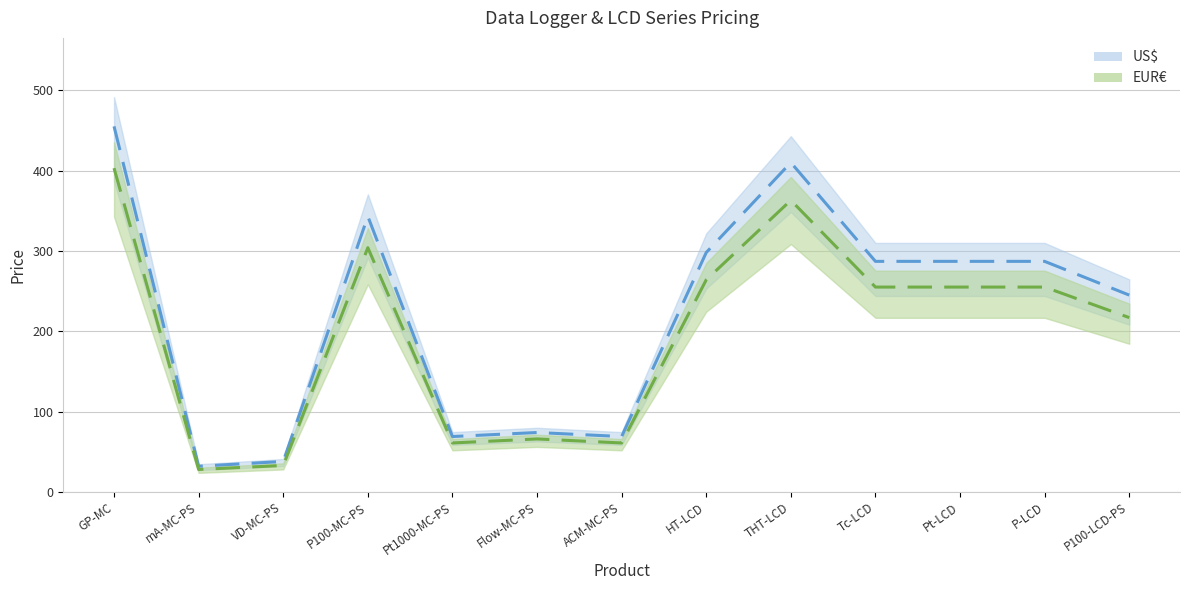

Is the value of US$ (mid) at P100-LCD-PS greater than the value of EUR€ (mid) at THT-LCD?

No